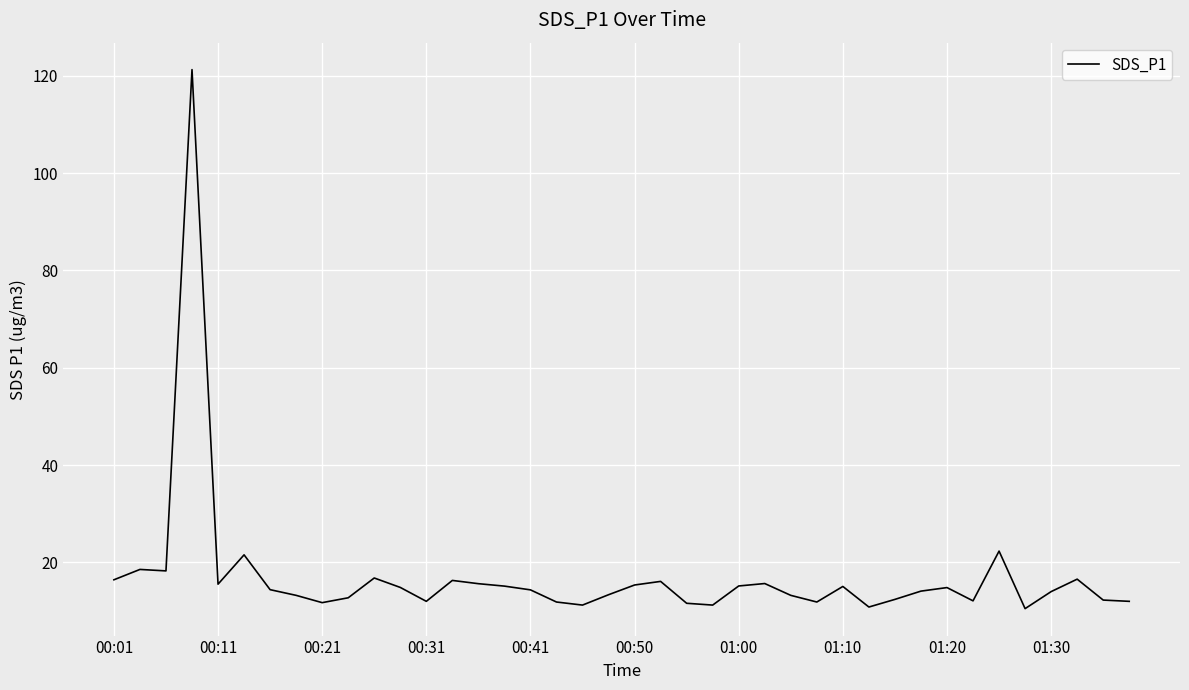

What is the difference between the maximum and minimum values?

110.8